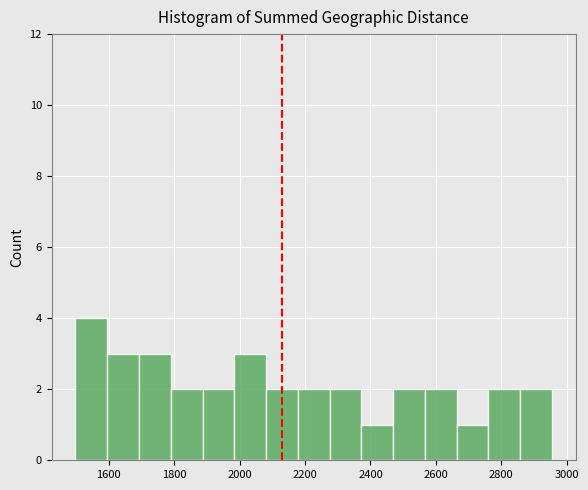

Reading left to right, list every bar in this chart as the range it spans on the x-axis followed by its height. Neither the bar edges nor the heights are printed on the chart, so give them approximately, as read against the axes.

1500 to 1600: 4
1600 to 1700: 3
1700 to 1780: 3
1780 to 1880: 2
1880 to 1980: 2
1980 to 2080: 3
2080 to 2180: 2
2180 to 2280: 2
2280 to 2380: 2
2380 to 2460: 1
2460 to 2560: 2
2560 to 2660: 2
2660 to 2760: 1
2760 to 2860: 2
2860 to 2960: 2